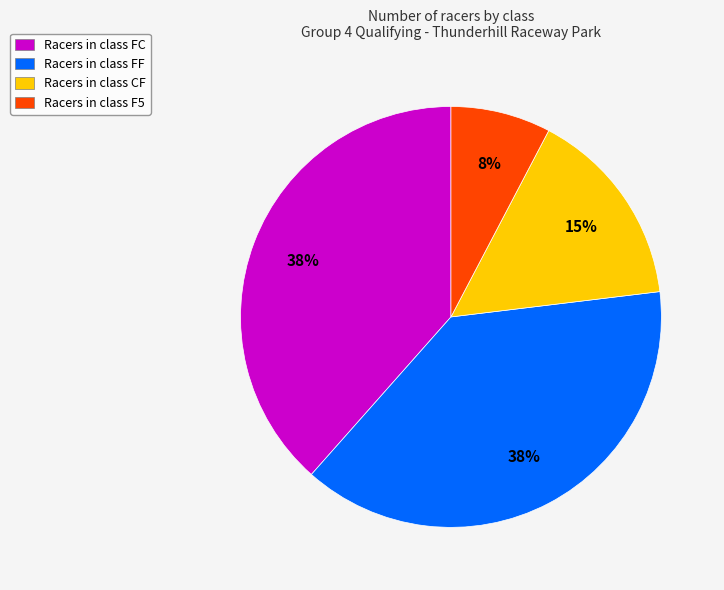

Between Racers in class F5 and Racers in class FC, which is larger?

Racers in class FC